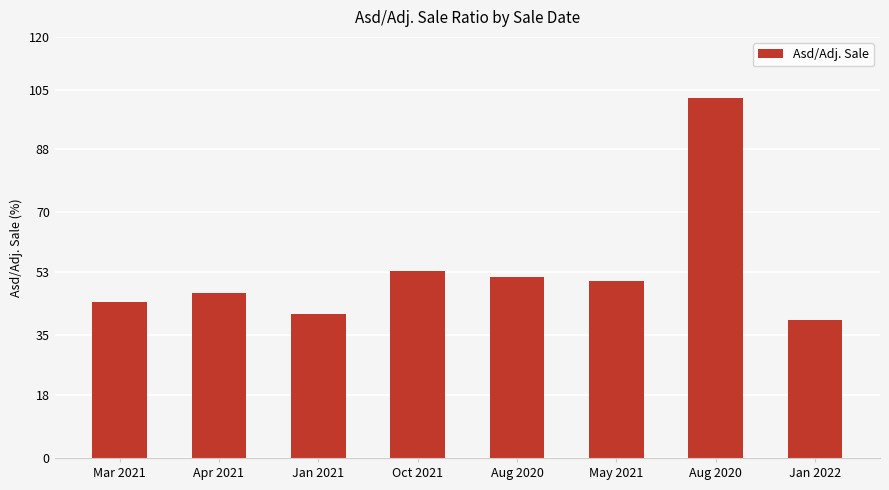

Are the bars grouped side by side (vs. stacked)?

No